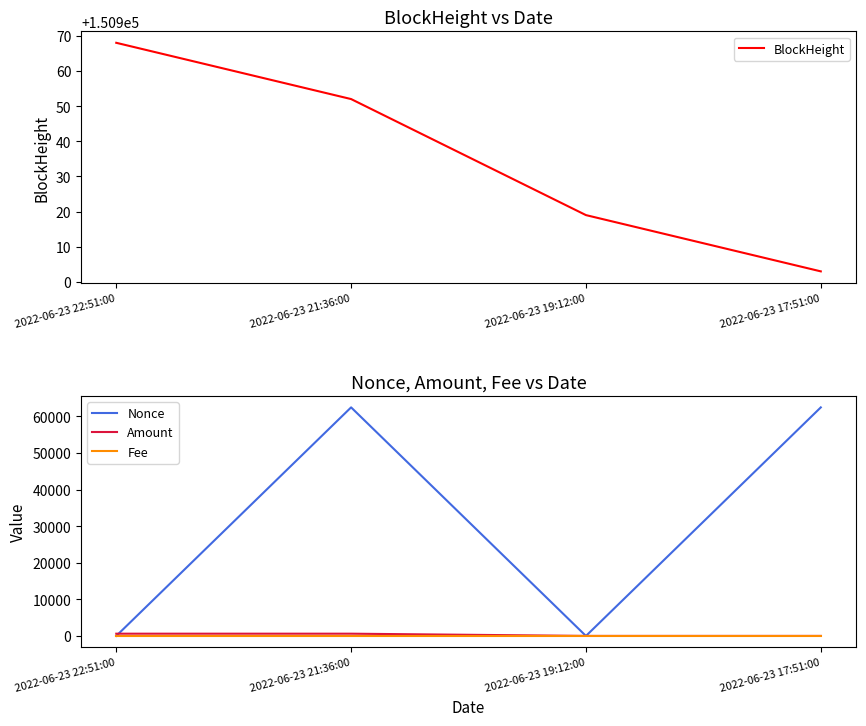

What position from the right is 2022-06-23 19:12:00?

2